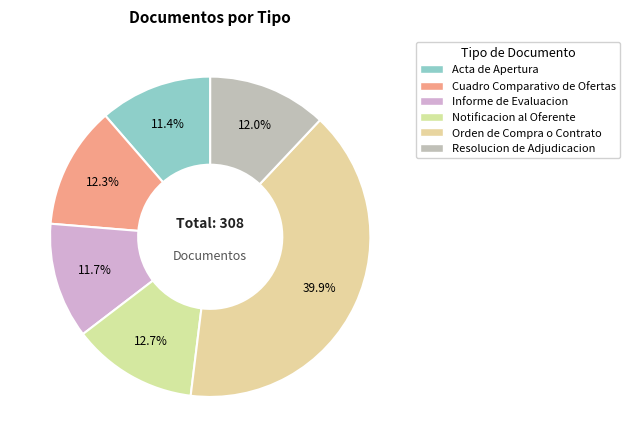

To the nearest percent, what is the difference between the largest and smallest slice percentages?

29%